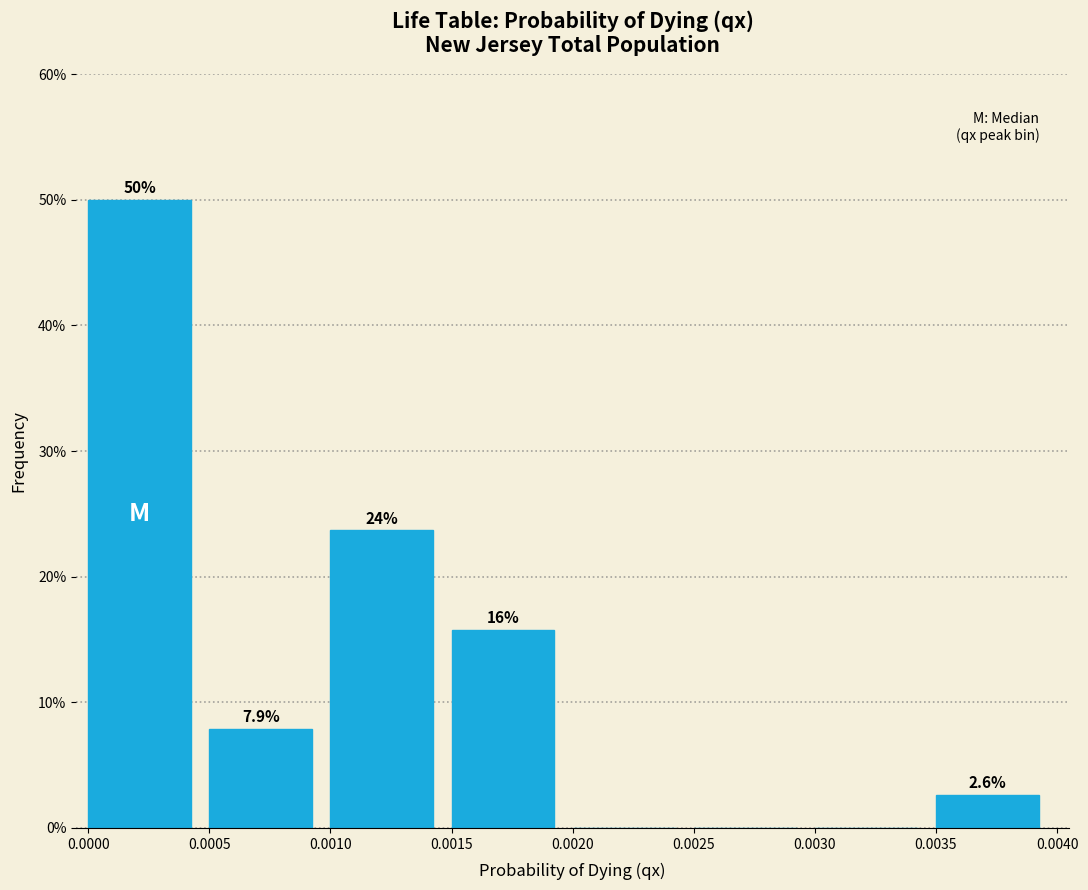

Over which range of the x-axis is the bar tallest?

0.0000 to 0.0005